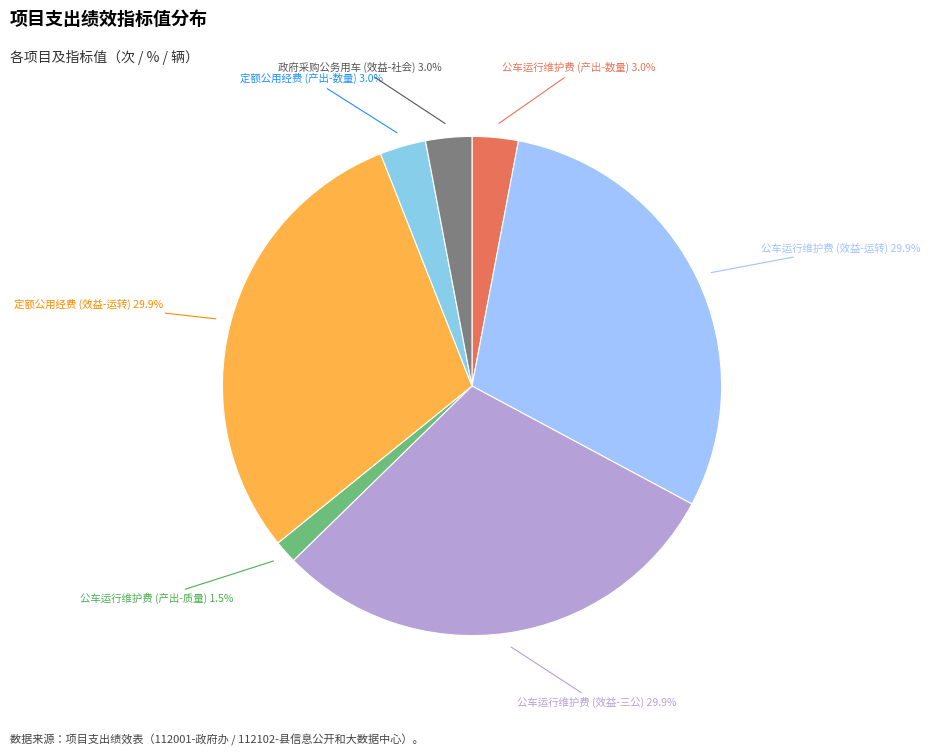

What is the ratio of the value at 公车运行维护费 (效益-三公) to the value at 定额公用经费 (效益-运转)?

1.0